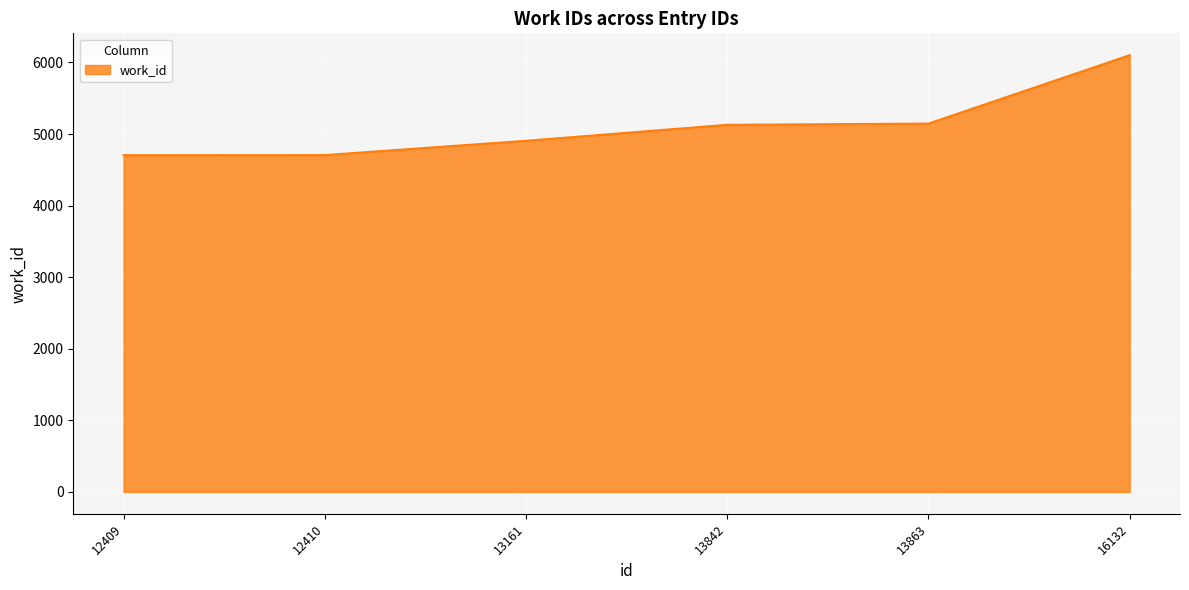

How many distinct data groups are displayed?

1